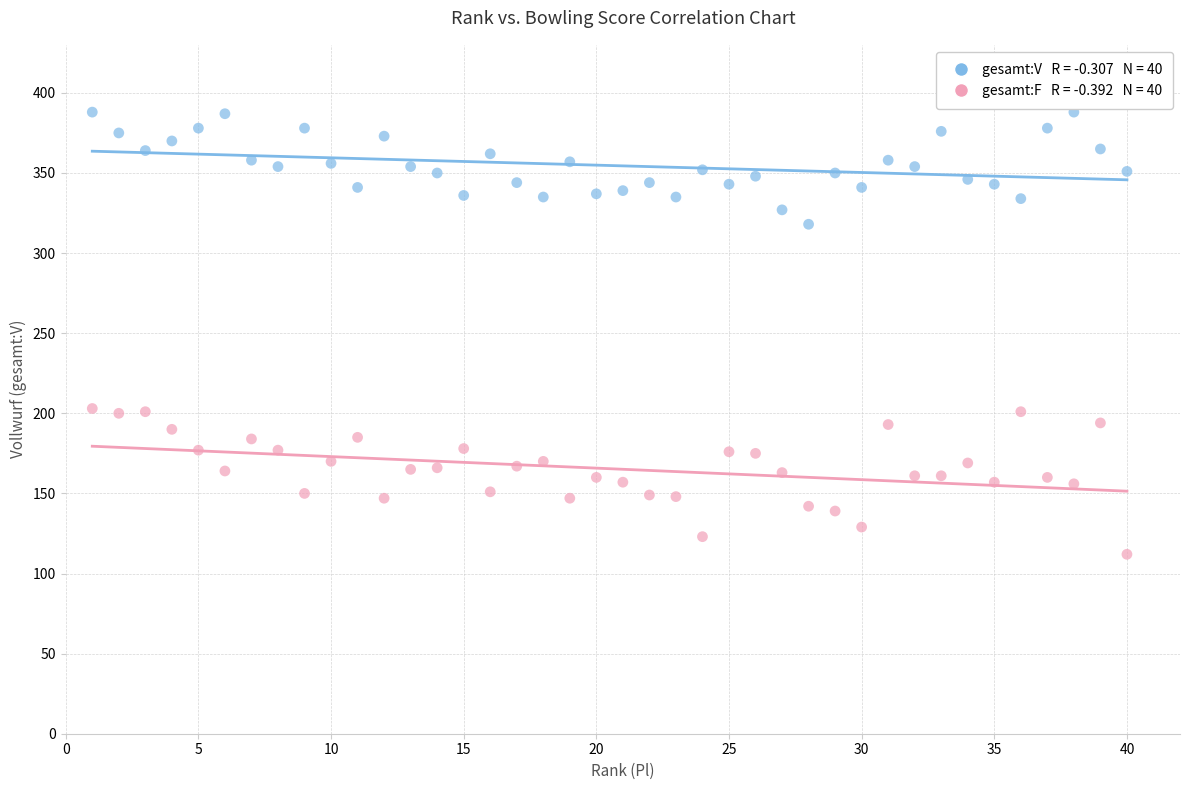

Across all data points, what is the range of Y values (max minus min)?

276